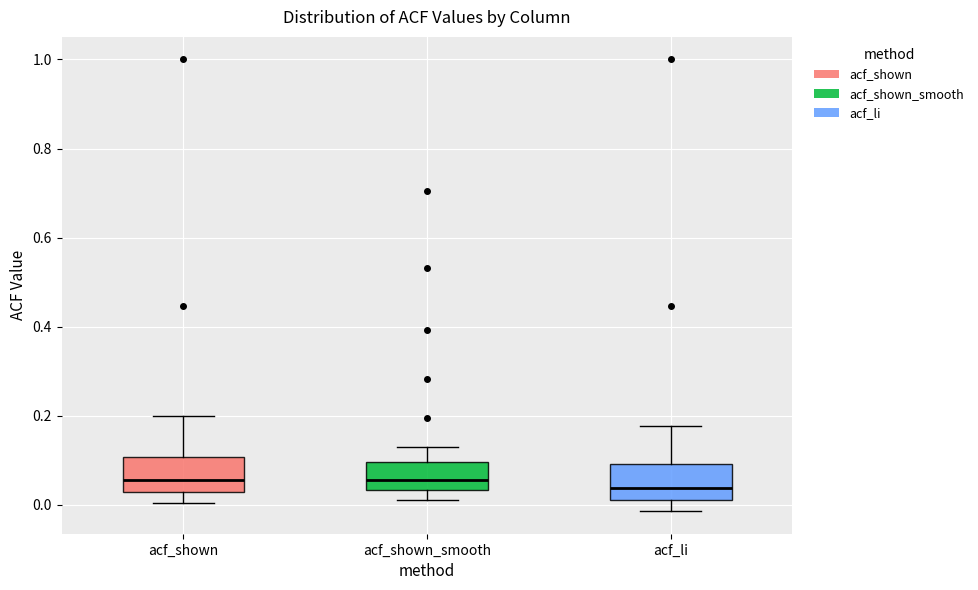

Where does the lower whisker of the box for acf_shown end on the y-axis? The values are not printed on the chart, so give them approximately, as read against the axis.

0.00